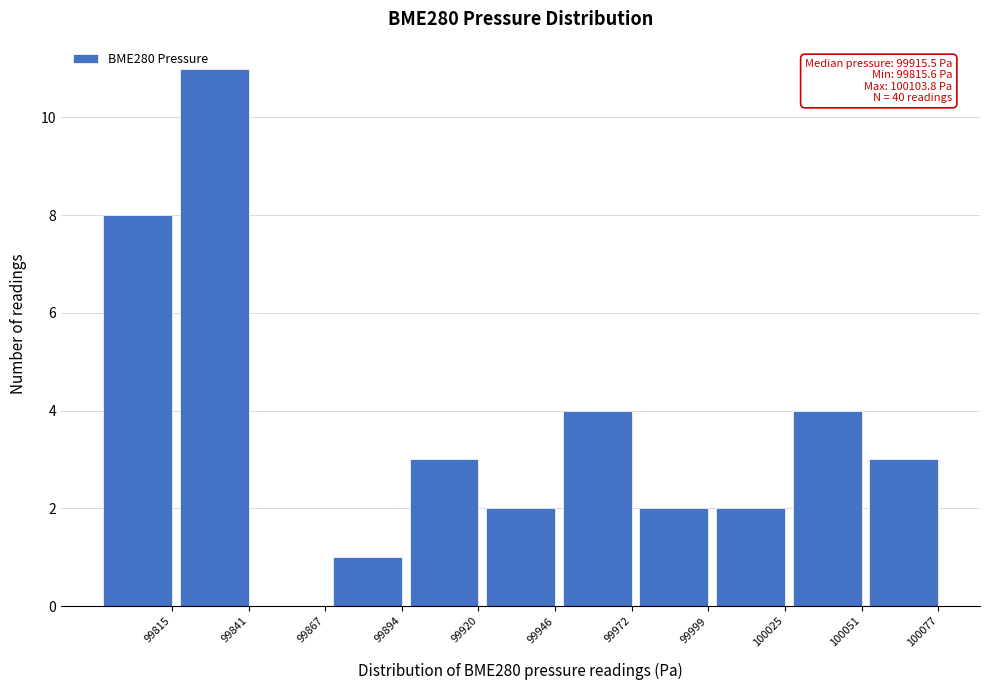

Reading left to right, what are all the values shown in this chart?

99815=8	99841=11	99867=0	99894=1	99920=3	99946=2	99972=4	99999=2	100025=2	100051=4	100077=3